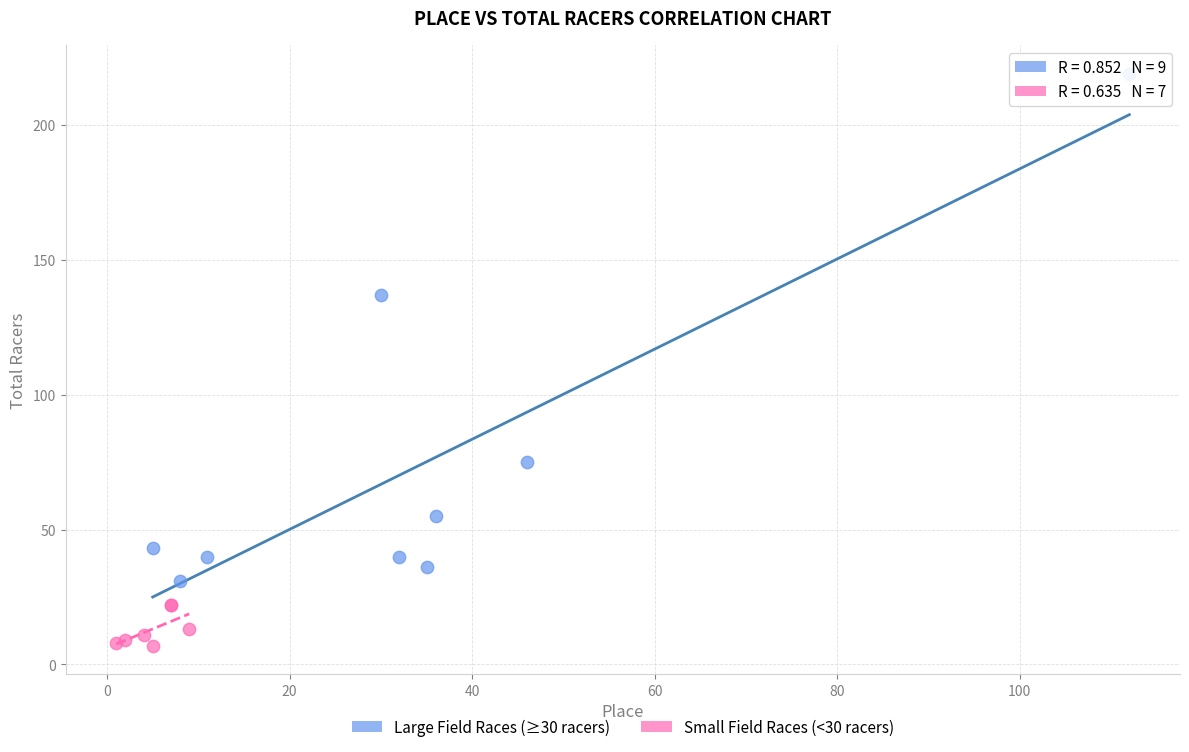

Which series has the widest spread of Y values?

Large Field Races (≥30 racers)